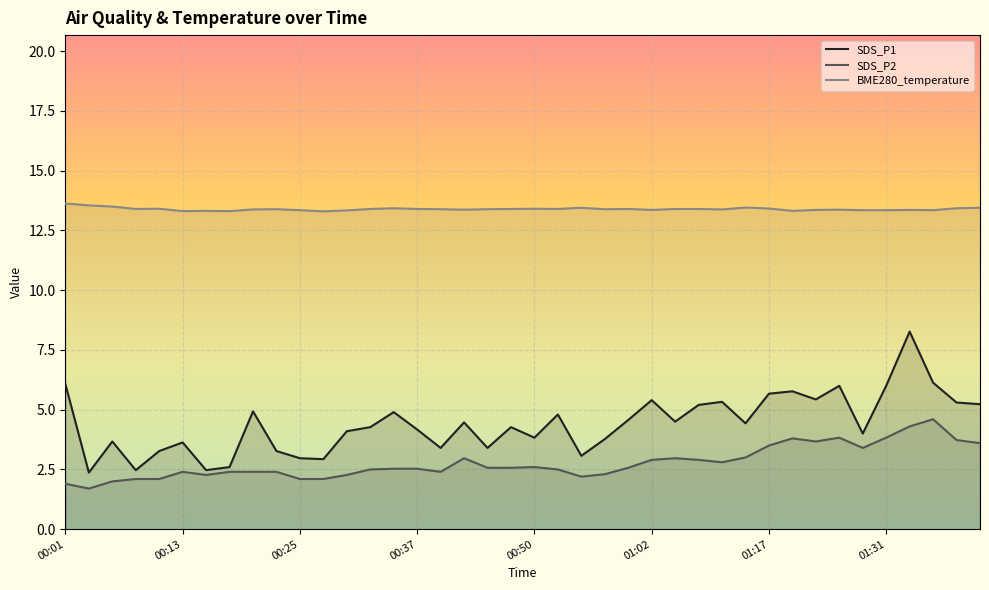

Which series changed the most between 00:37 and 01:31?

SDS_P1